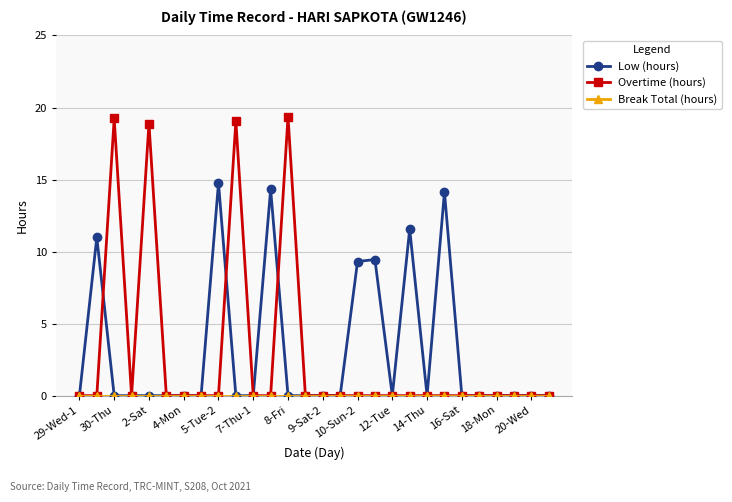

What is the average value of the Low (hours) series?

3.0